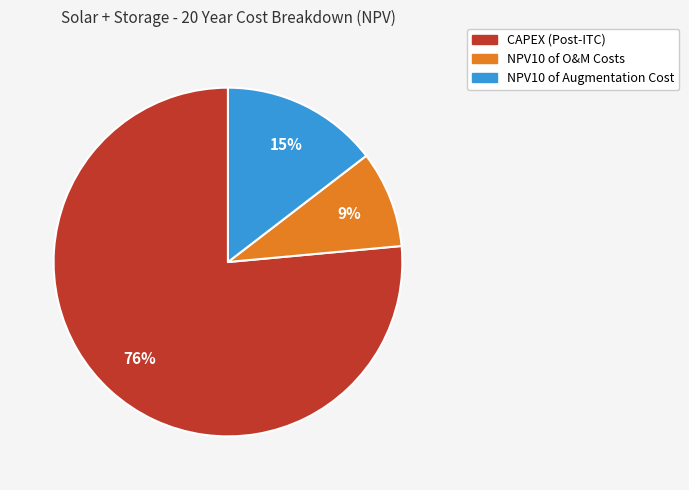

To the nearest percent, what is the average slice percentage?

33%